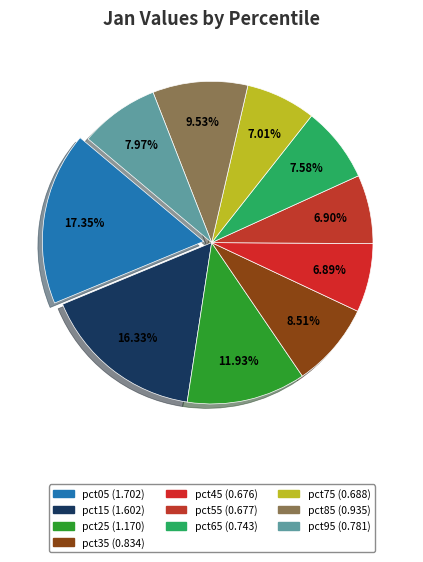

What is the change in value from pct15 to pct25?

-0.4